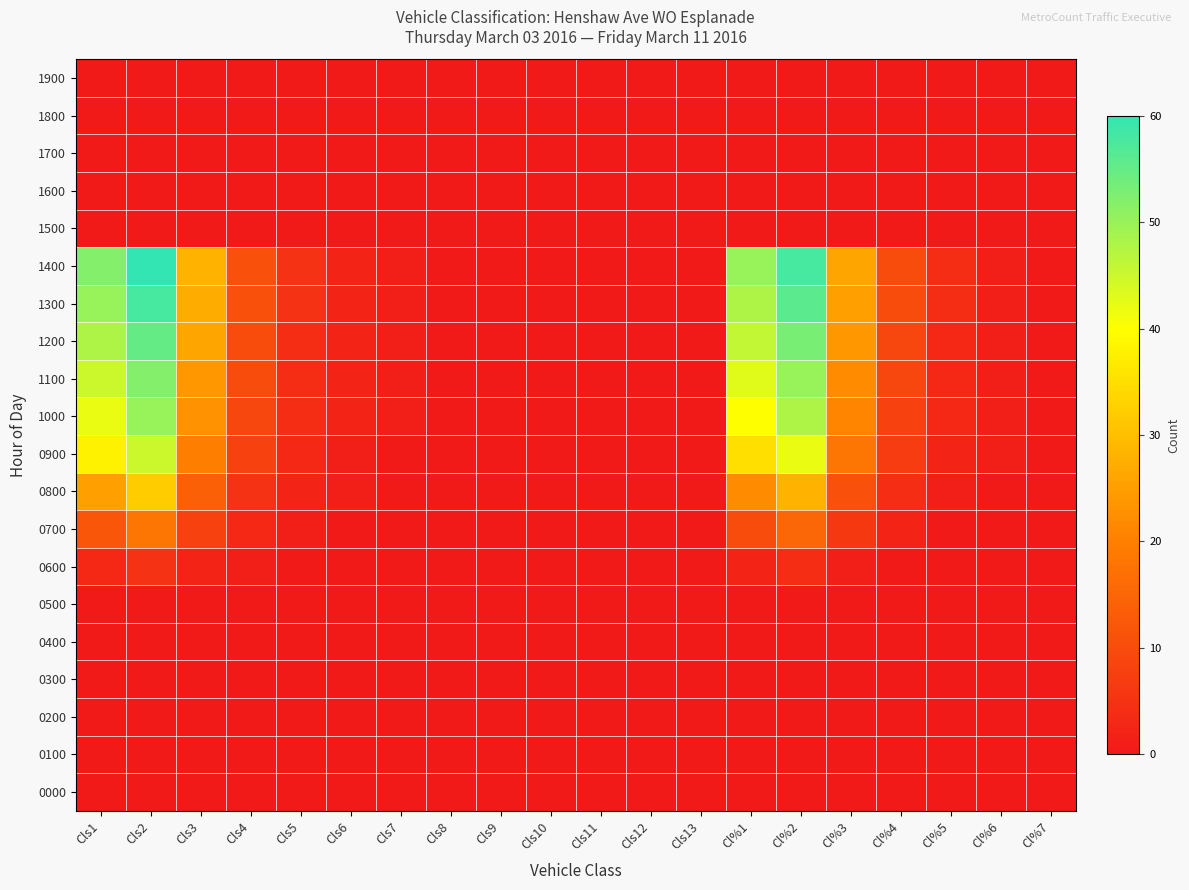

At how many categories does at least one series exceed 22?

6